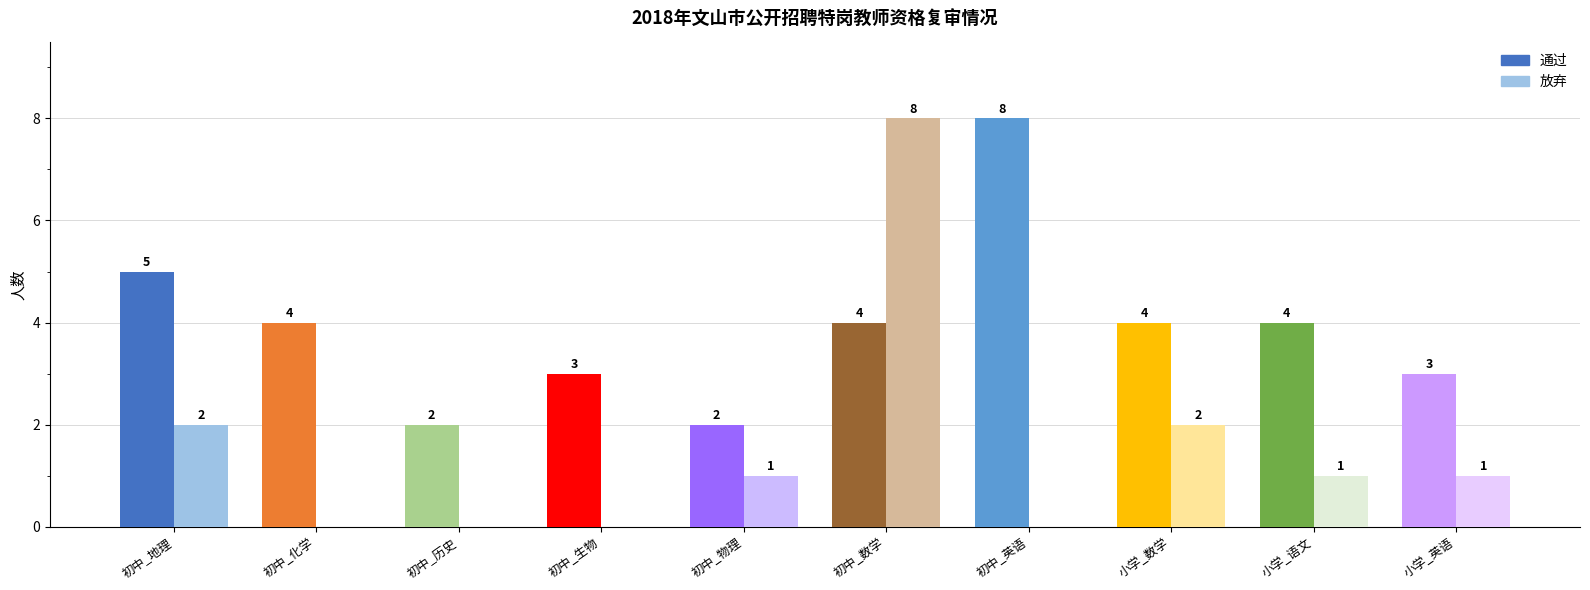

What is the difference between the maximum and minimum values in the 通过 series?

6